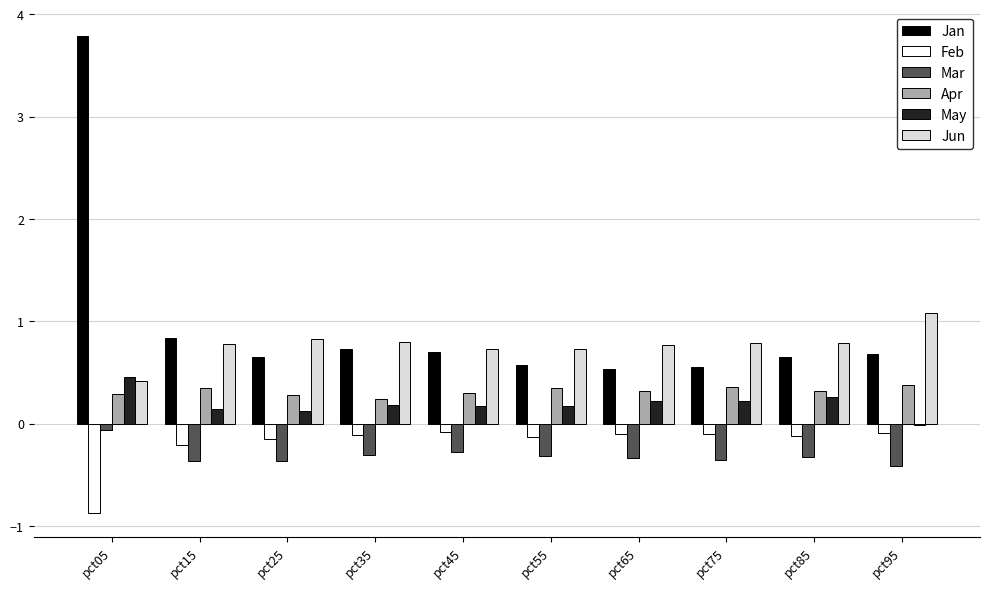

What is the value of the Apr bar at the 3rd from the left?

0.3